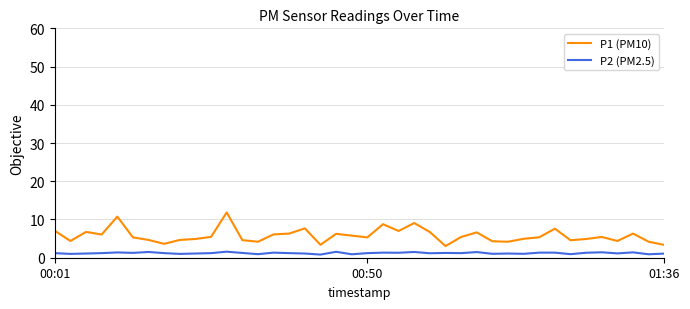

Which series has the largest total across all categories?

P1 (PM10)